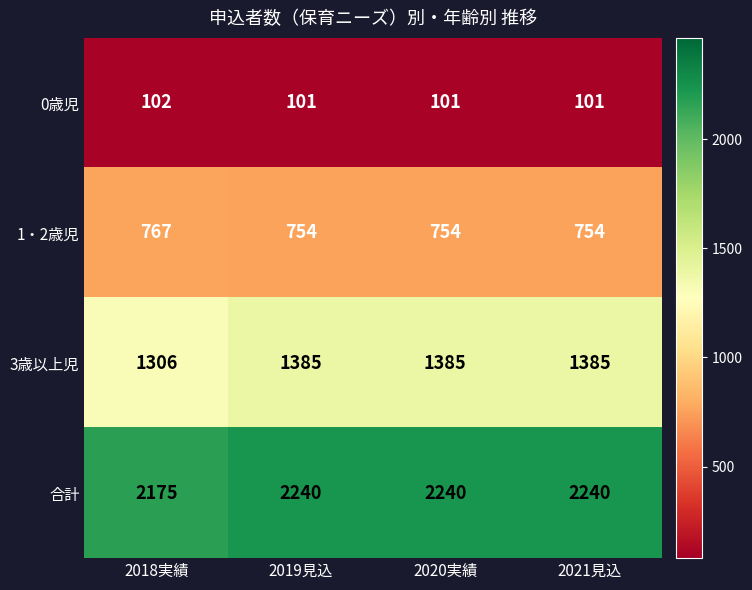

Reading left to right, transcribe all the data shown in this chart.

0歳児: 102	101	101	101
1・2歳児: 767	754	754	754
3歳以上児: 1306	1385	1385	1385
合計: 2175	2240	2240	2240